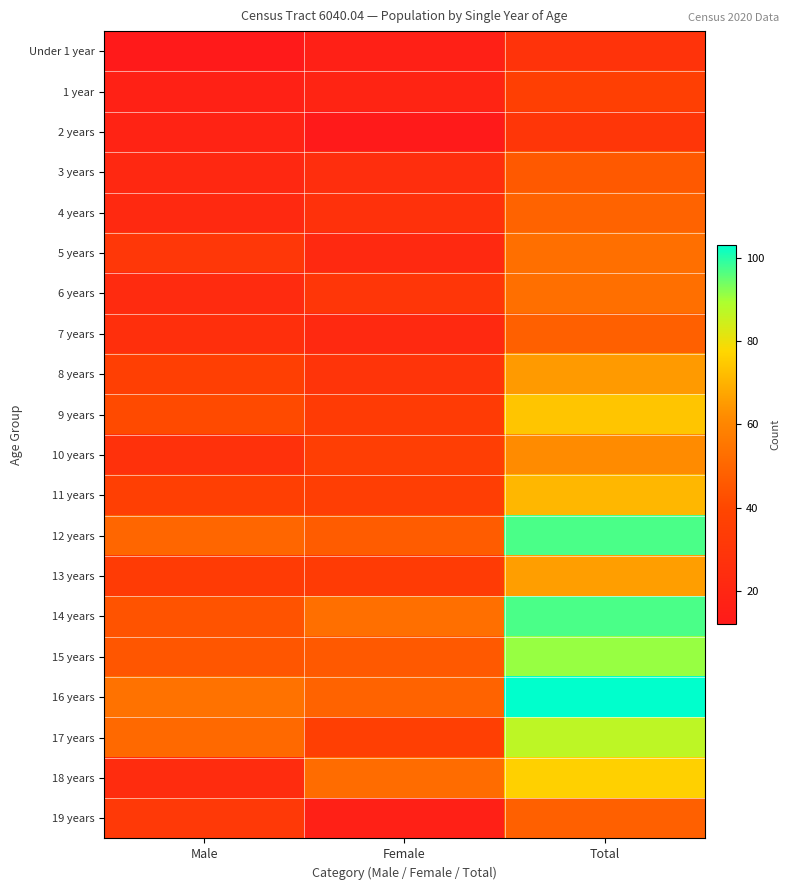

At which category is the sum across all series the highest?

Total